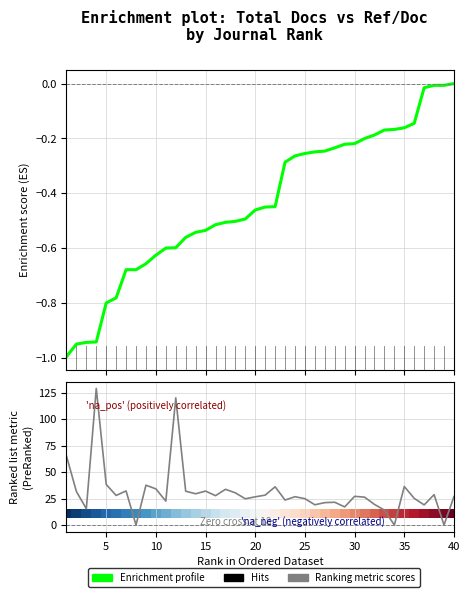

What is the average value of the Ranking metric scores series?

30.8